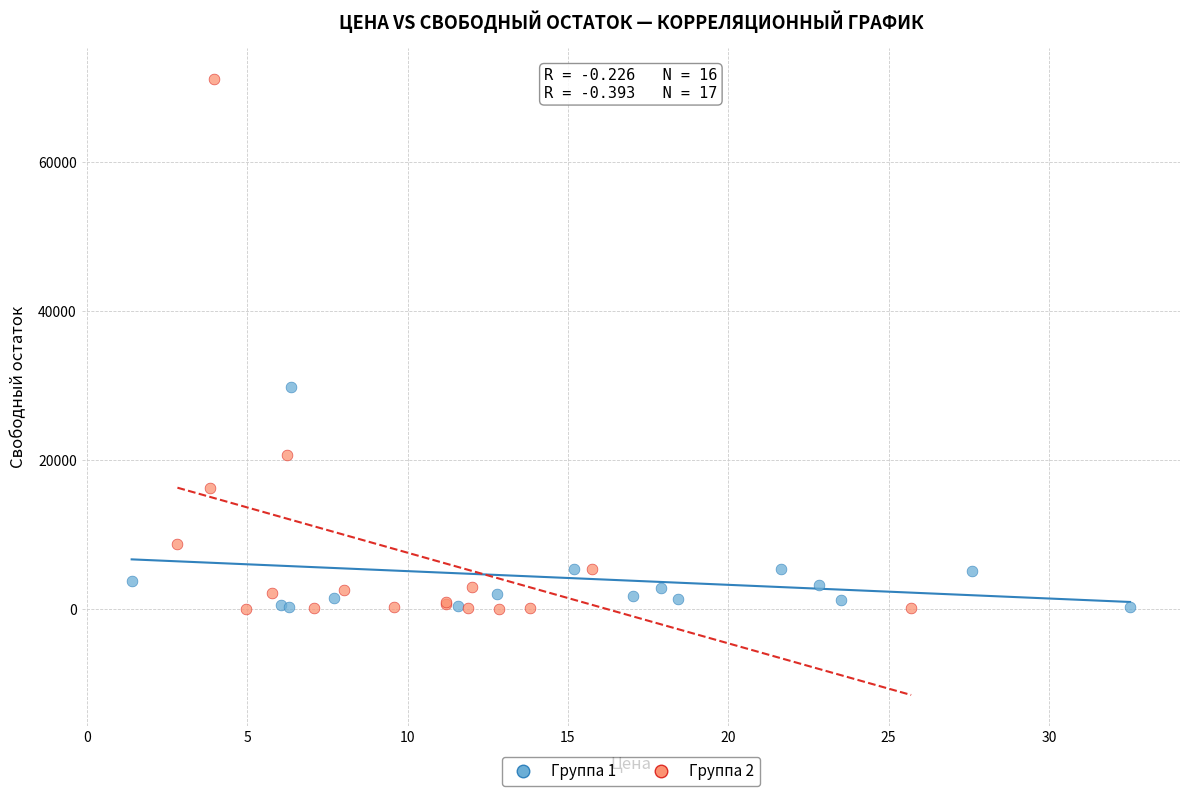

Which series has the largest Y range (max minus min)?

Группа 2